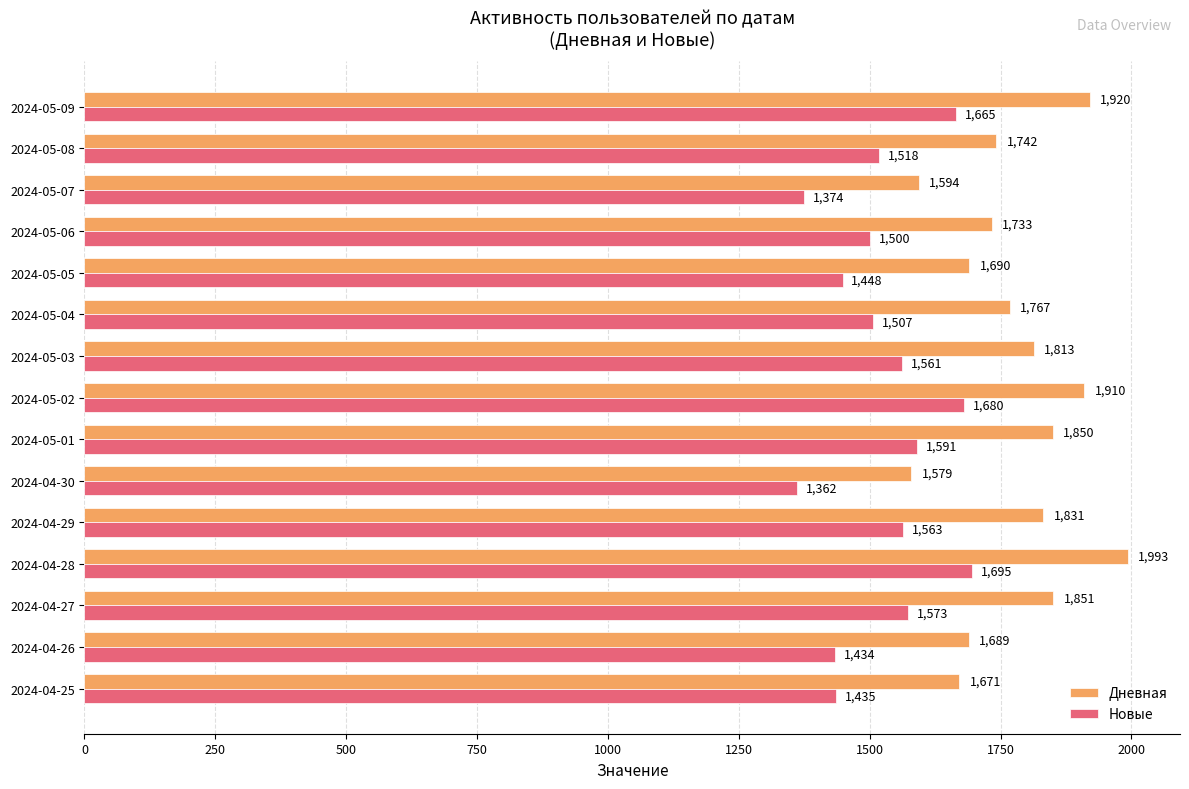

What are all the series names shown in the legend?

Дневная, Новые